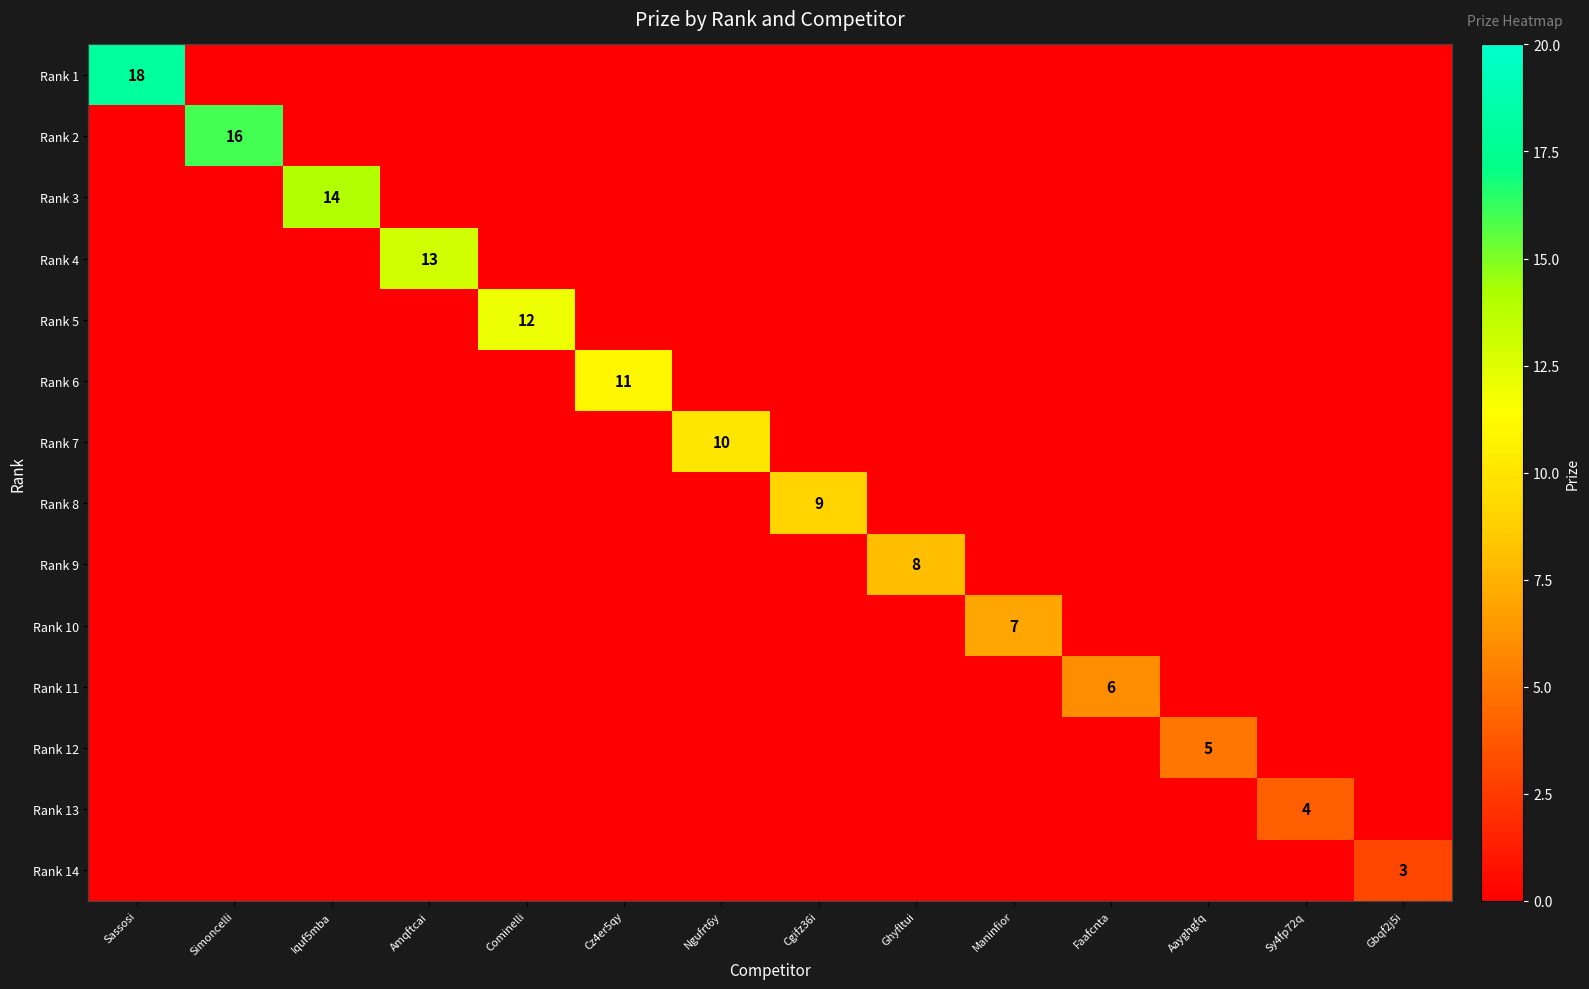

Which has a higher value, Faafcnta or Aayghgfq?

Faafcnta